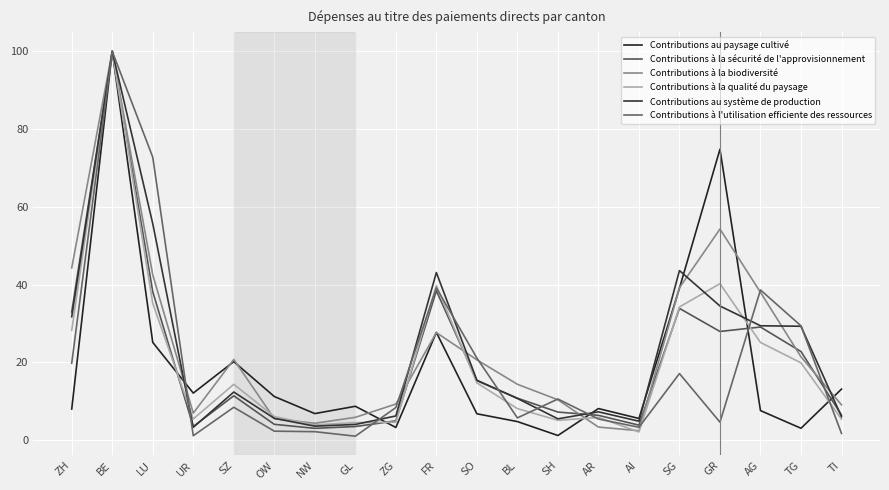

Reading left to right, what are all the values shown in this chart?

Contributions au paysage cultivé: ZH=8.0	BE=100.0	LU=25.1	UR=12.1	SZ=20.2	OW=11.2	NW=6.8	GL=8.7	ZG=3.3	FR=27.7	SO=6.8	BL=4.8	SH=1.2	AR=8.1	AI=5.6	SG=39.1	GR=74.8	AG=7.6	TG=3.1	TI=13.1
Contributions à la sécurité de l'approvisionnement: ZH=33.0	BE=100.0	LU=38.2	UR=3.5	SZ=11.4	OW=4.1	NW=3.0	GL=3.5	ZG=5.0	FR=38.4	SO=15.3	BL=10.8	SH=7.2	AR=6.4	AI=3.8	SG=33.9	GR=27.9	AG=29.1	TG=22.8	TI=6.5
Contributions à la biodiversité: ZH=44.3	BE=100.0	LU=42.5	UR=6.9	SZ=20.7	OW=5.5	NW=4.3	GL=5.9	ZG=9.3	FR=27.7	SO=20.7	BL=14.4	SH=10.4	AR=3.4	AI=2.4	SG=39.2	GR=54.3	AG=38.0	TG=21.4	TI=9.1
Contributions à la qualité du paysage: ZH=28.3	BE=100.0	LU=35.2	UR=5.5	SZ=14.4	OW=6.1	NW=3.9	GL=4.5	ZG=4.6	FR=39.8	SO=14.7	BL=8.1	SH=5.1	AR=5.8	AI=2.1	SG=34.3	GR=40.2	AG=25.1	TG=19.9	TI=5.4
Contributions au système de production: ZH=31.7	BE=100.0	LU=55.7	UR=3.3	SZ=12.4	OW=5.6	NW=3.6	GL=4.0	ZG=6.2	FR=43.1	SO=15.4	BL=10.7	SH=5.5	AR=7.3	AI=4.9	SG=43.6	GR=34.5	AG=29.4	TG=29.3	TI=6.0
Contributions à l'utilisation efficiente des ressources: ZH=19.8	BE=100.0	LU=72.8	UR=1.1	SZ=8.4	OW=2.3	NW=2.2	GL=1.0	ZG=8.4	FR=39.2	SO=21.1	BL=5.7	SH=10.6	AR=5.4	AI=3.3	SG=17.1	GR=4.6	AG=38.6	TG=29.4	TI=1.7